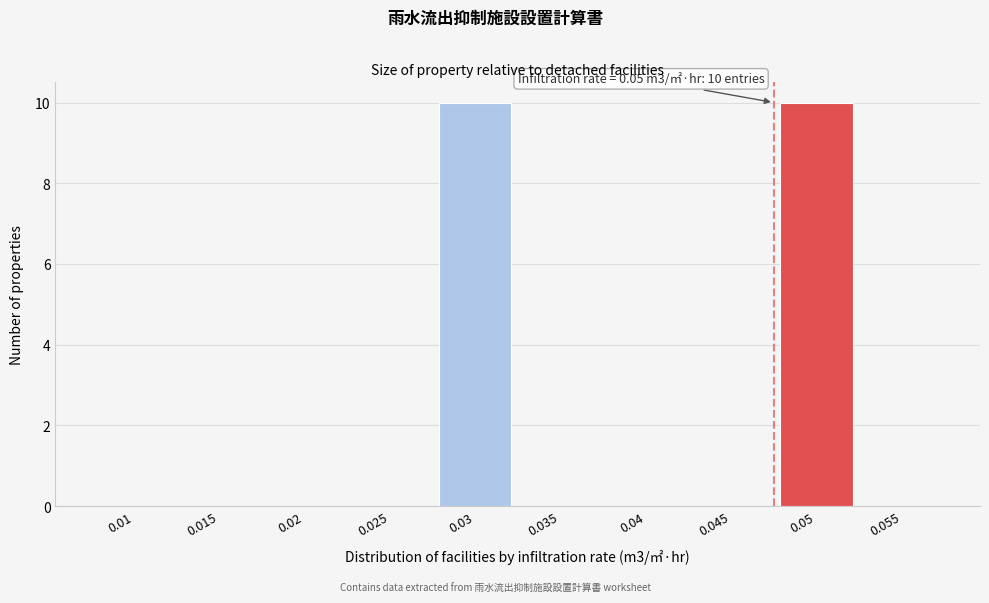

Reading left to right, extract all data points from this chart.

0.01=0	0.015=0	0.02=0	0.025=0	0.03=10	0.035=0	0.04=0	0.045=0	0.05=10	0.055=0